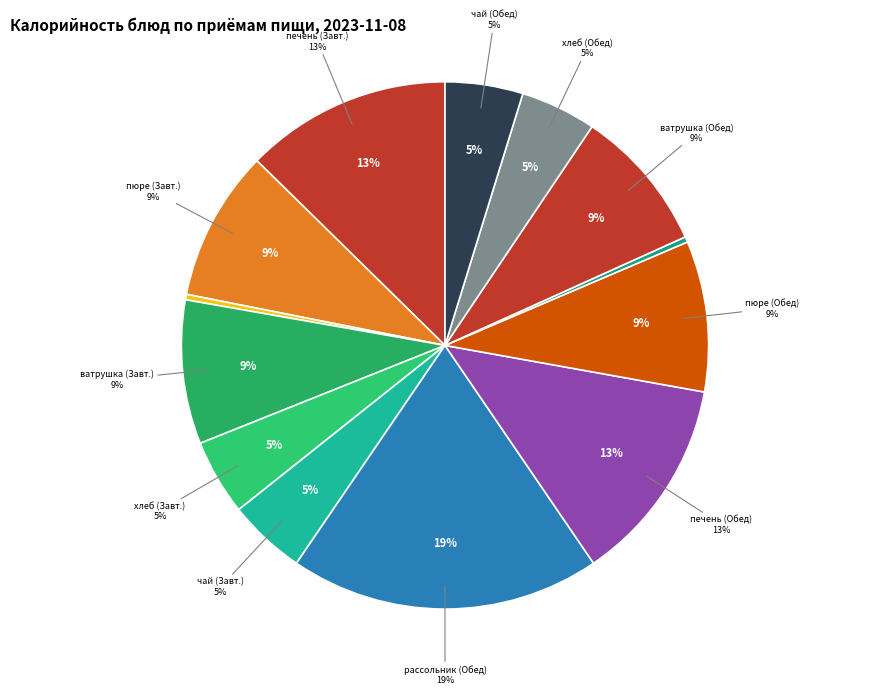

What is the change in value from пюре картофельное (Завтрак) to печень говяжья тушеная в соусе (Обед)?

+42.7